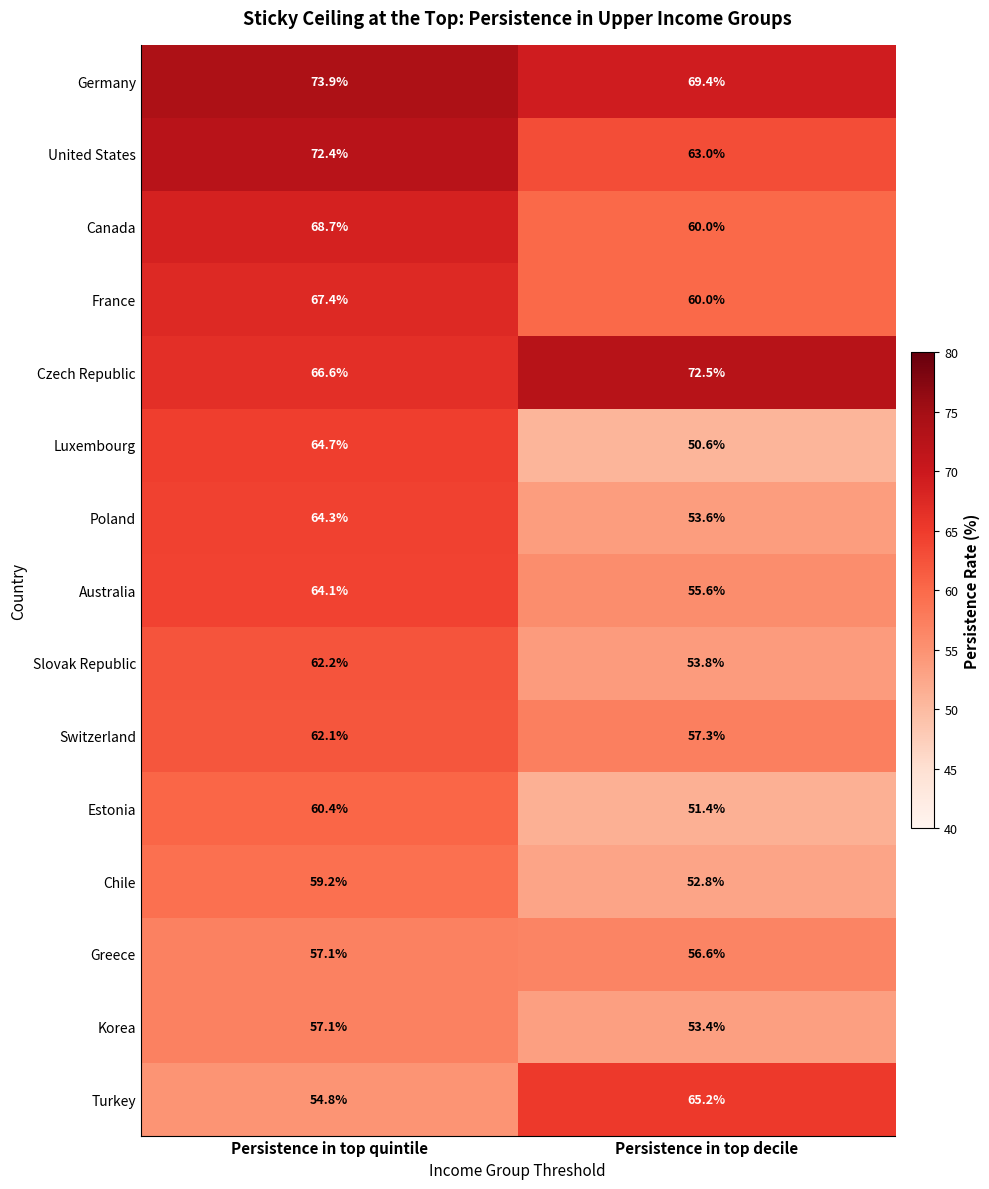

The value of Germany at Persistence in top decile is 69.4. True or false?

True